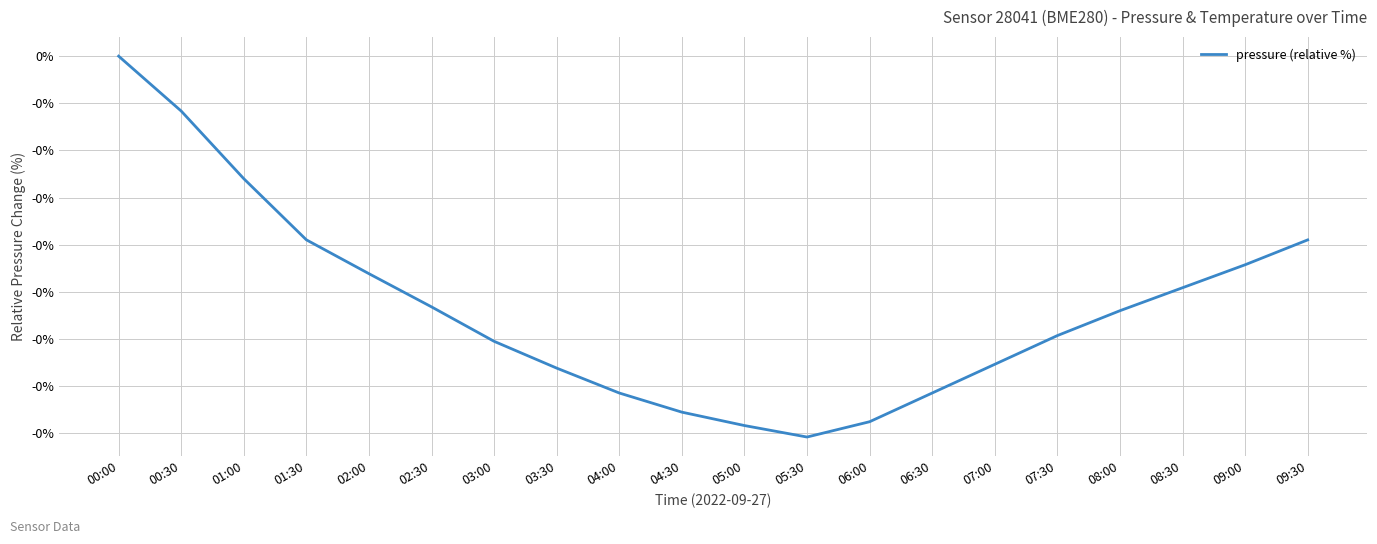

The value at 03:30 is -0.2. True or false?

True